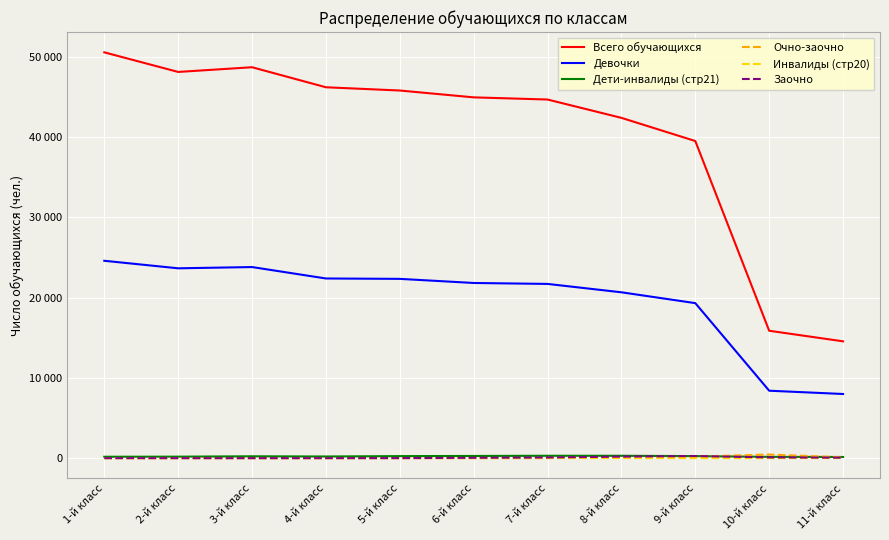

True or false: Инвалиды (стр20) and Заочно intersect in this chart.

True